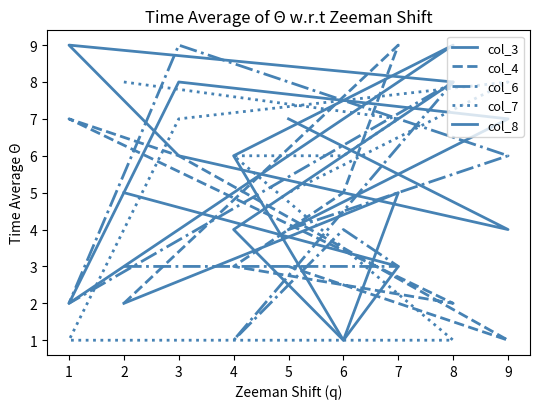

Is this an area chart (filled region under the line)?

No